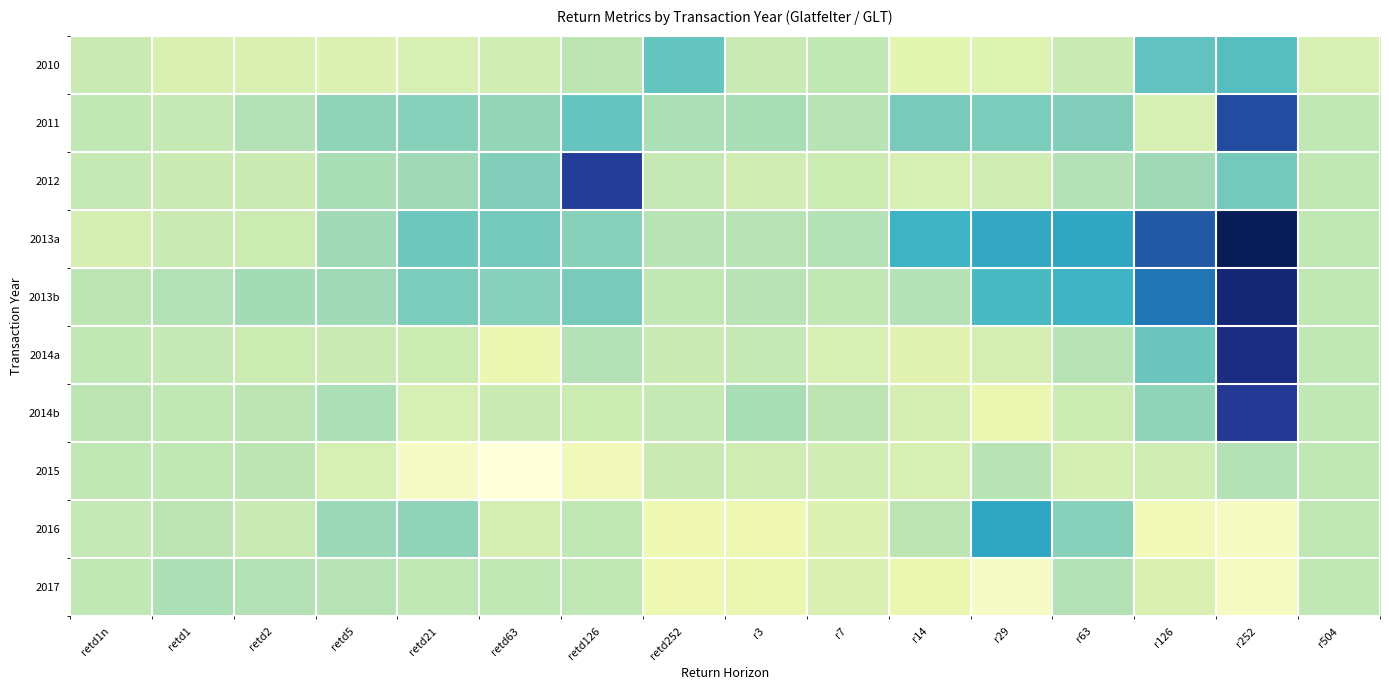

What is the total value across all series at retd5?

25